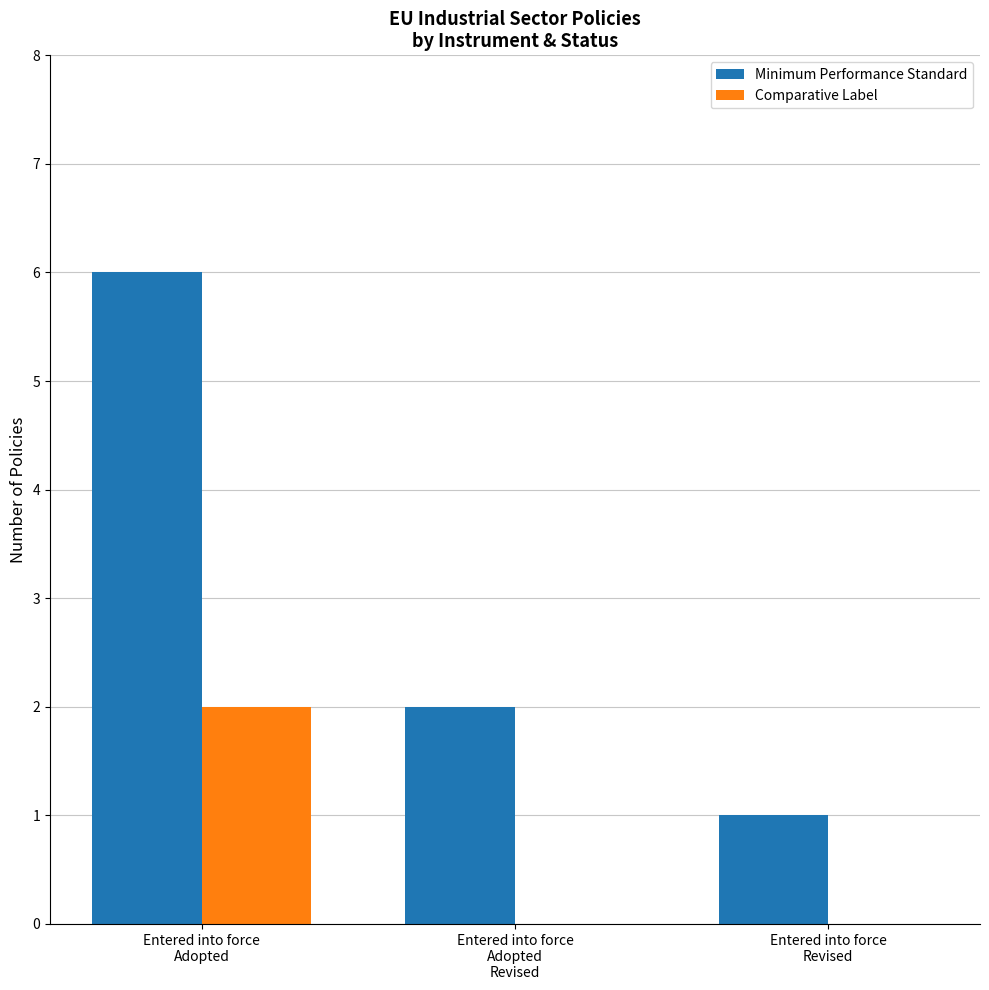

What is the average value of the Comparative Label series?

1